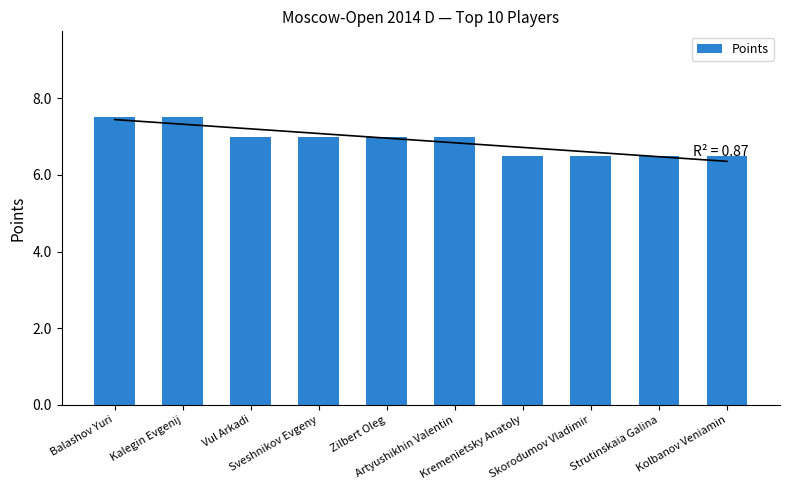

Count the number of data series in this chart.

1